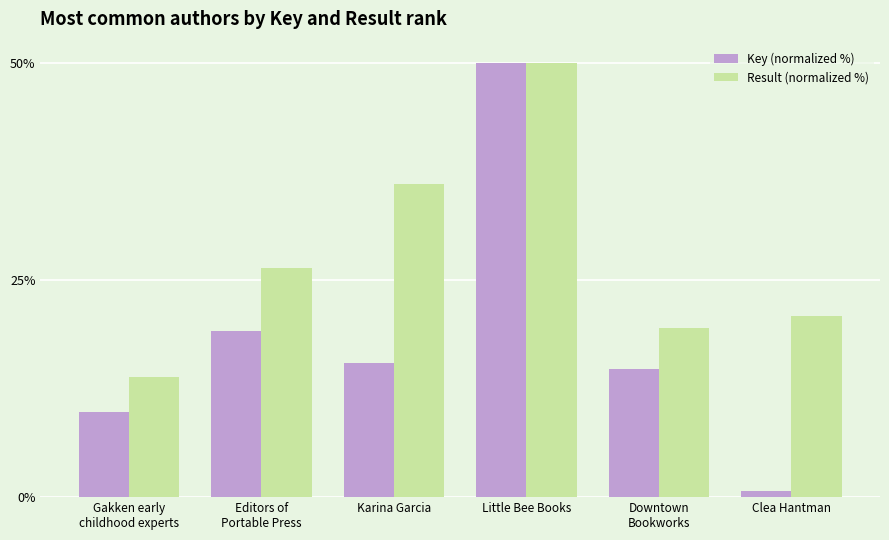

What is the value of the Key (normalized %) bar at the 1st from the left?

9.8